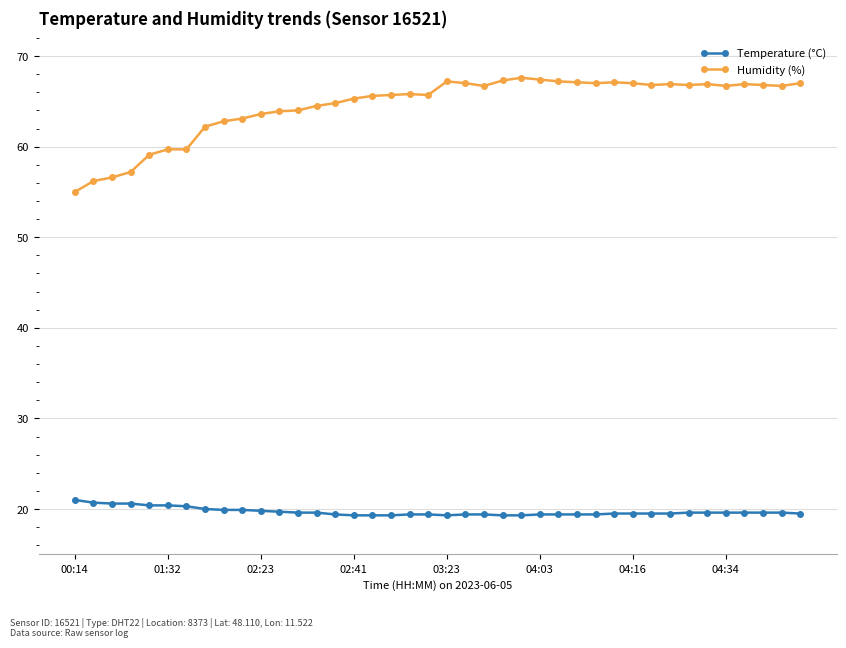

Which series has the largest total across all categories?

Humidity (%)